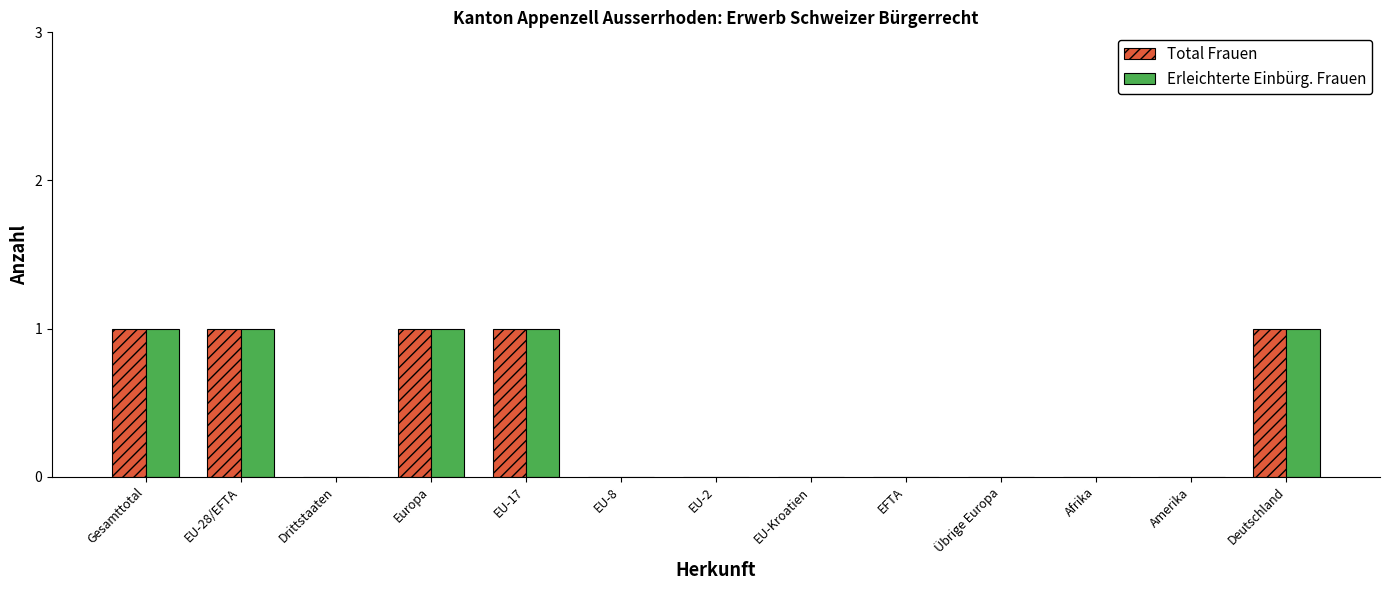

What is the difference between the Total Frauen values at Europa and Amerika?

1